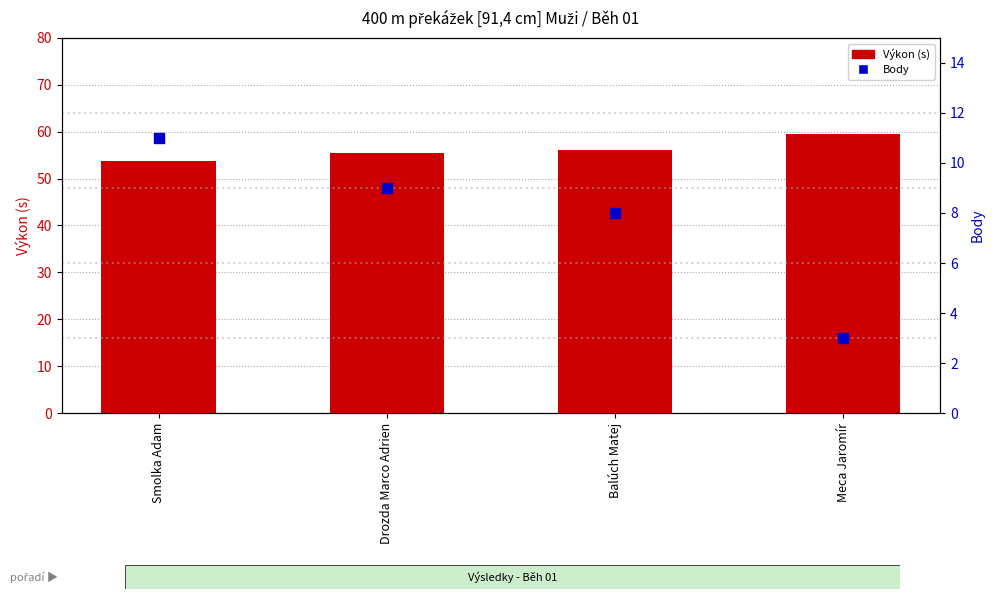

Is the value of Výkon (s) at Drozda Marco Adrien greater than the value of Body at Drozda Marco Adrien?

Yes